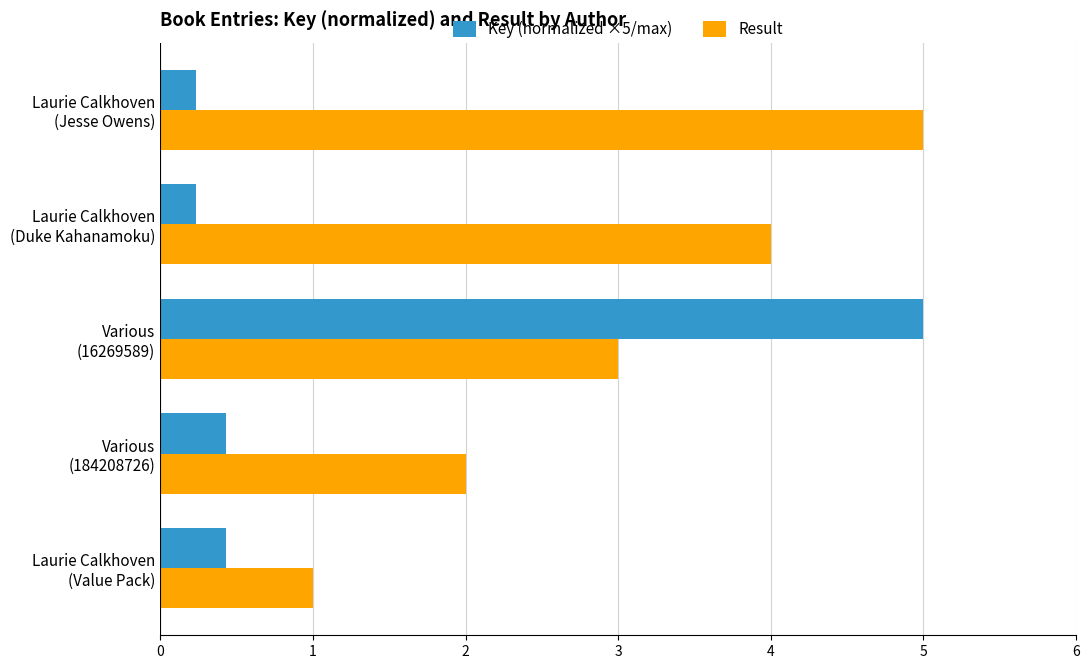

At which category is the sum across all series the highest?

Various
(16269589)